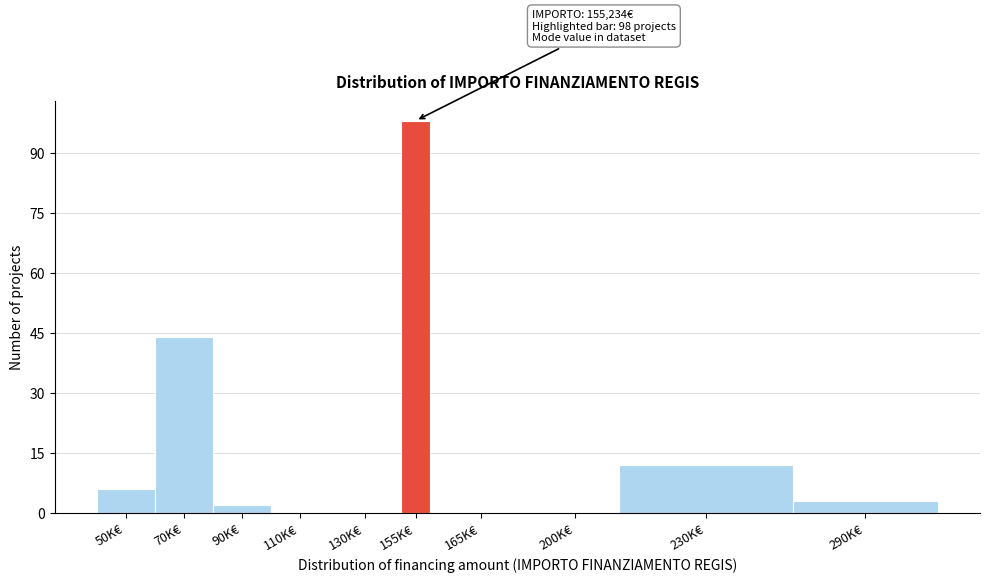

Reading left to right, what are all the values shown in this chart?

50K€=6	70K€=44	90K€=2	110K€=0	130K€=0	155K€=98	165K€=0	200K€=0	230K€=12	290K€=3